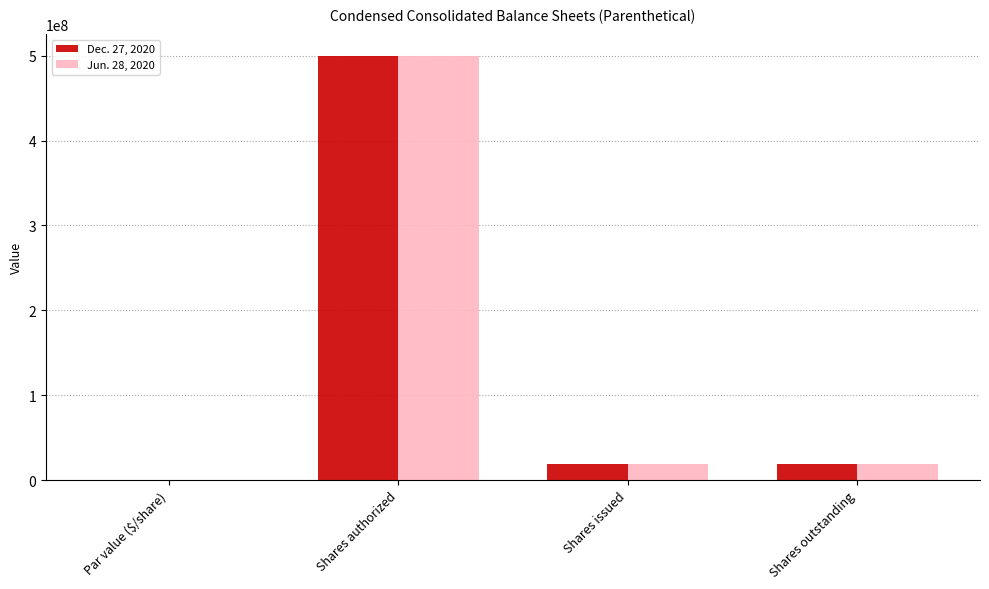

Is it true that Dec. 27, 2020 equals 18480750.0 at Shares outstanding?

True